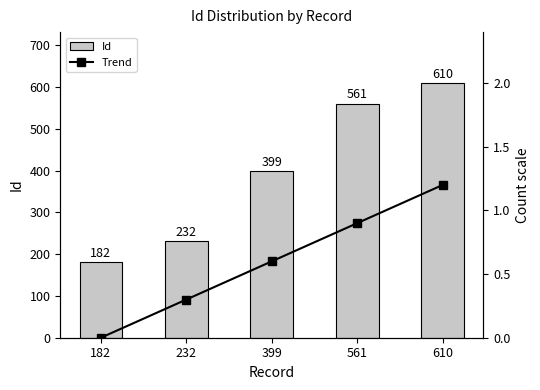

At which label is Id closest to 396?

399